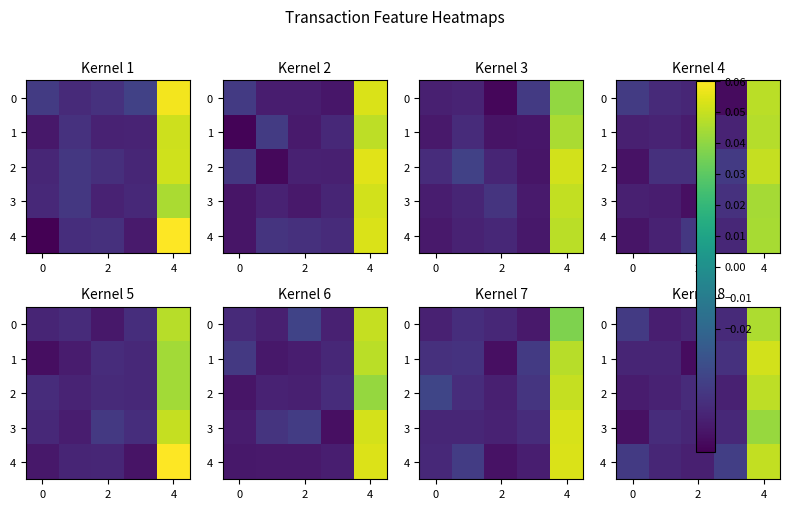

Which label corresponds to the smallest value in the chart?

2